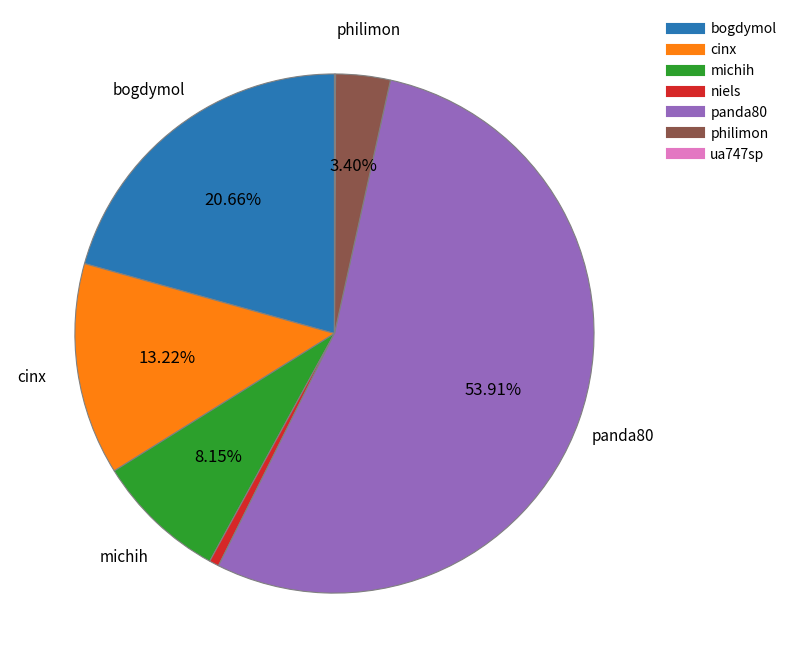

To the nearest percent, what is the average slice percentage?

14%